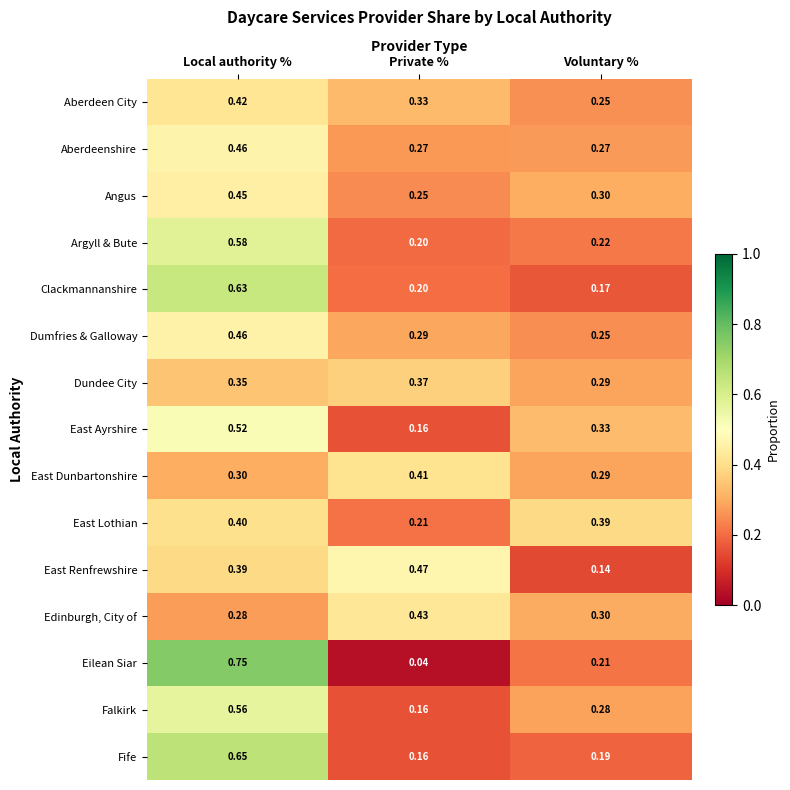

Rank the categories by Dumfries & Galloway value from highest to lowest.

Local authority %, Private %, Voluntary %